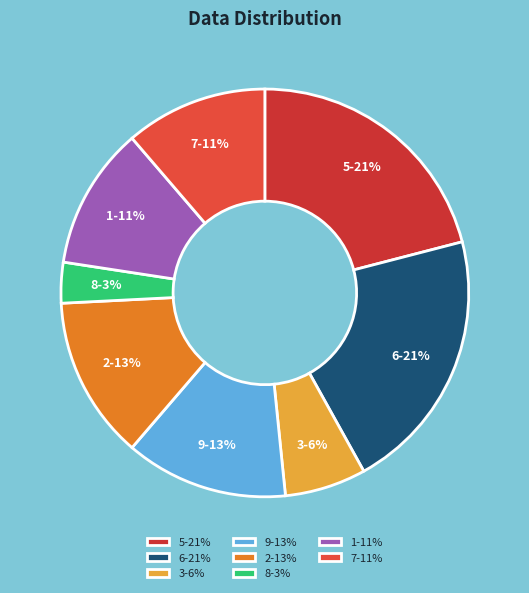

What is the ratio of the value at 9-13% to the value at 5-21%?

0.6